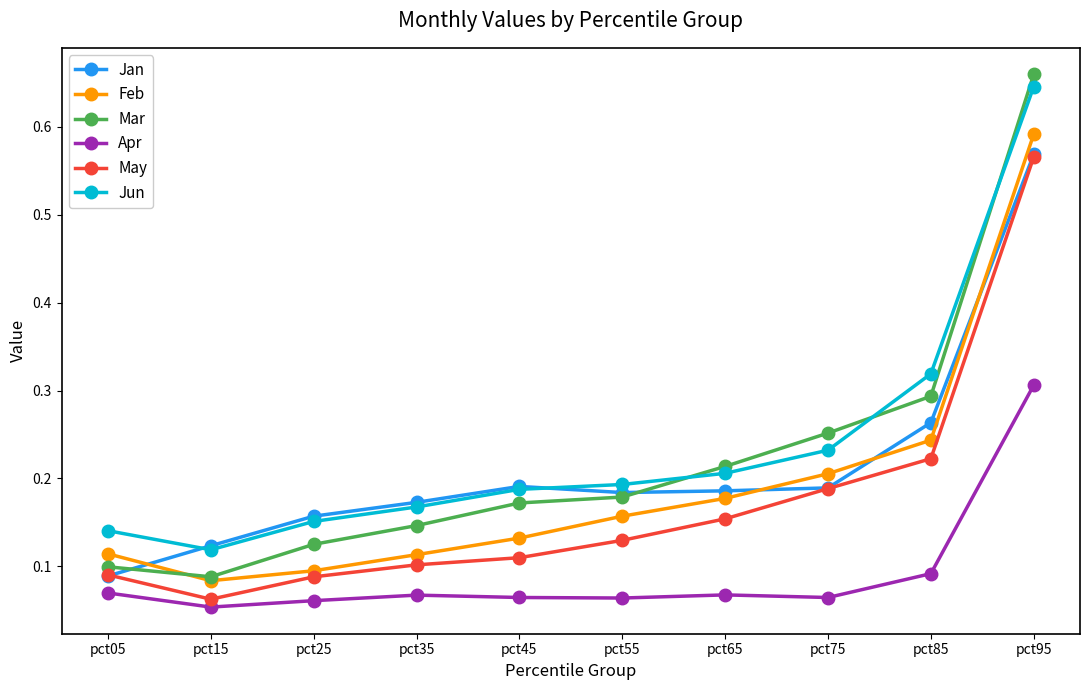

At which category does Apr reach its first local valley?

pct15